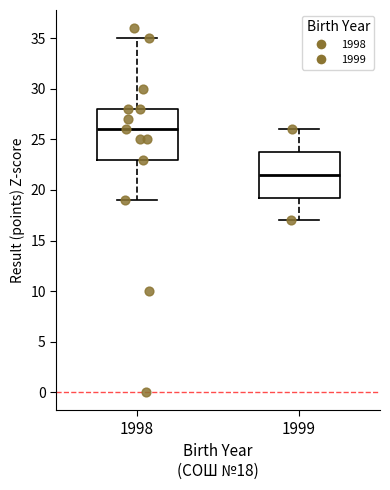

Comparing the boxes themselves (not the whiskers), which one is the tallest?

1998